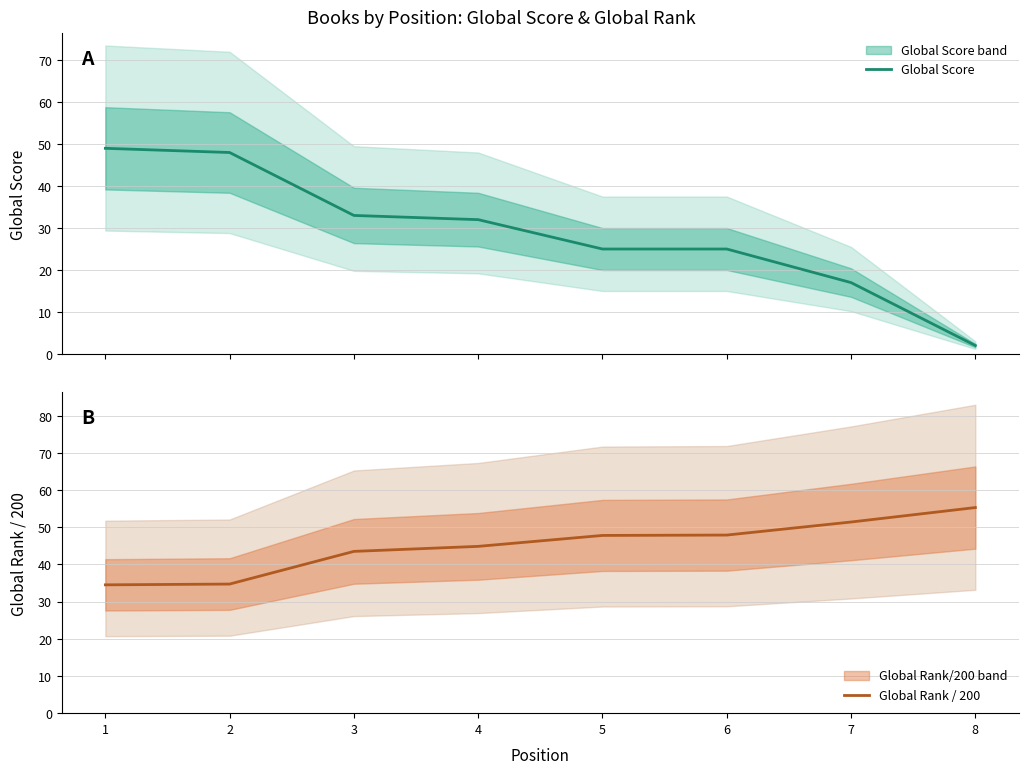

What is the spread (max minus min) of values at 7?

34.4